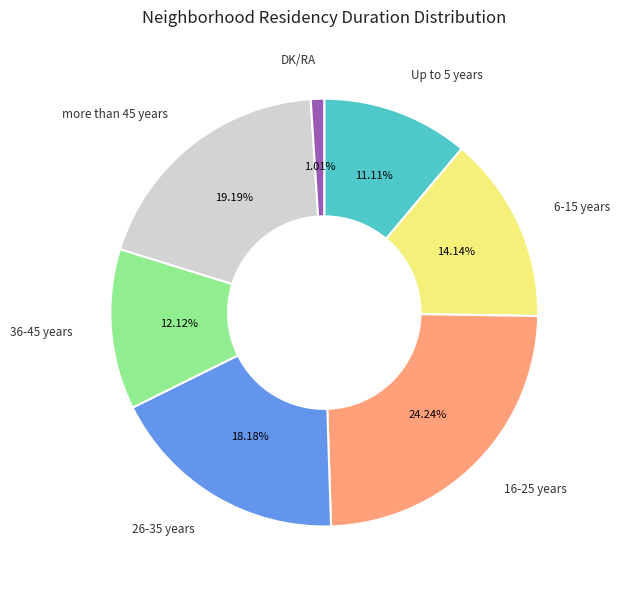

What percentage is NOT represented by DK/RA?

99.0%